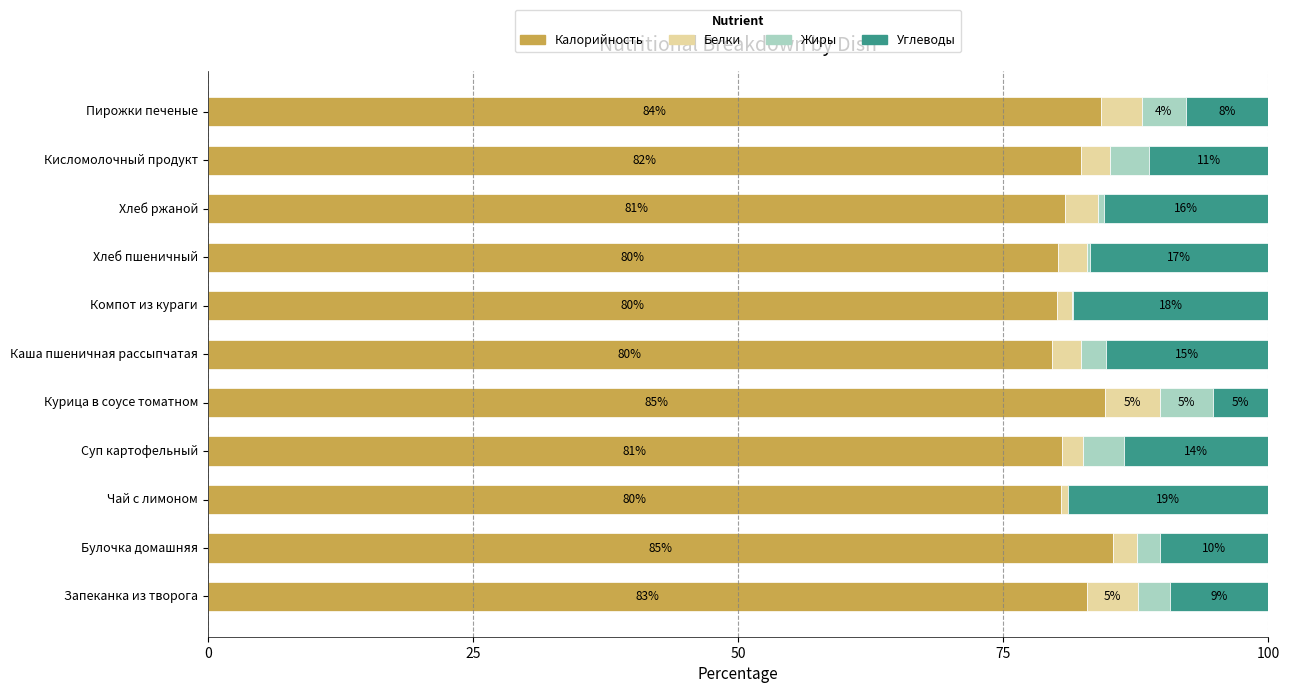

Where is Калорийность nearest to the value 82?

Кисломолочный продукт